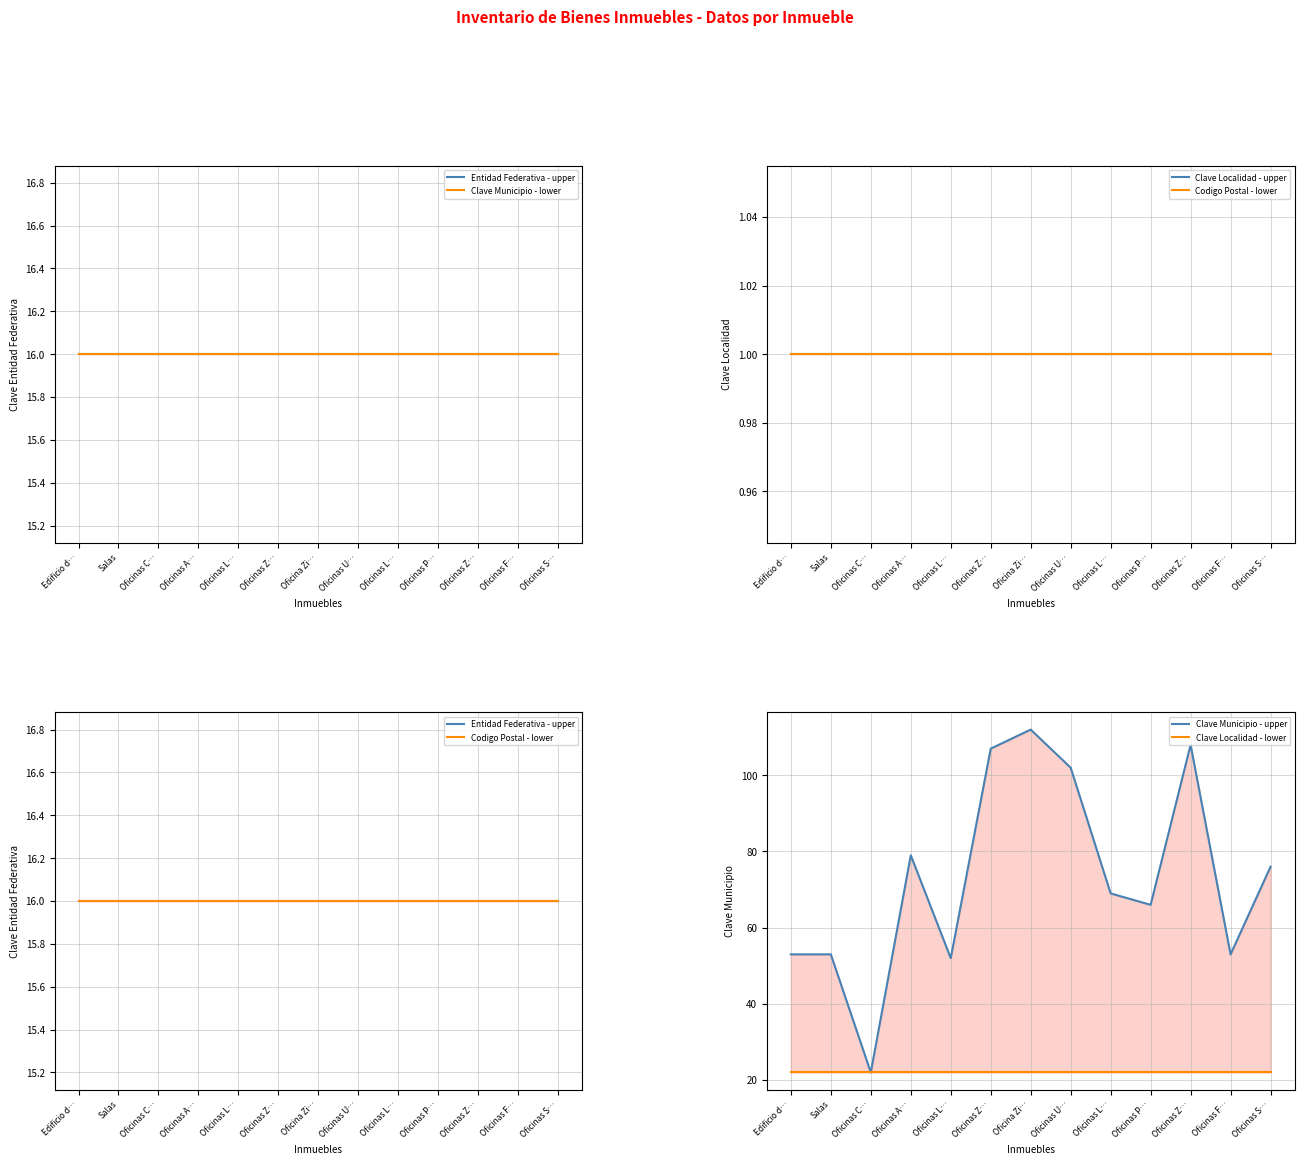

What is the value of the Codigo Postal - lower point at the 1st from the left?

16